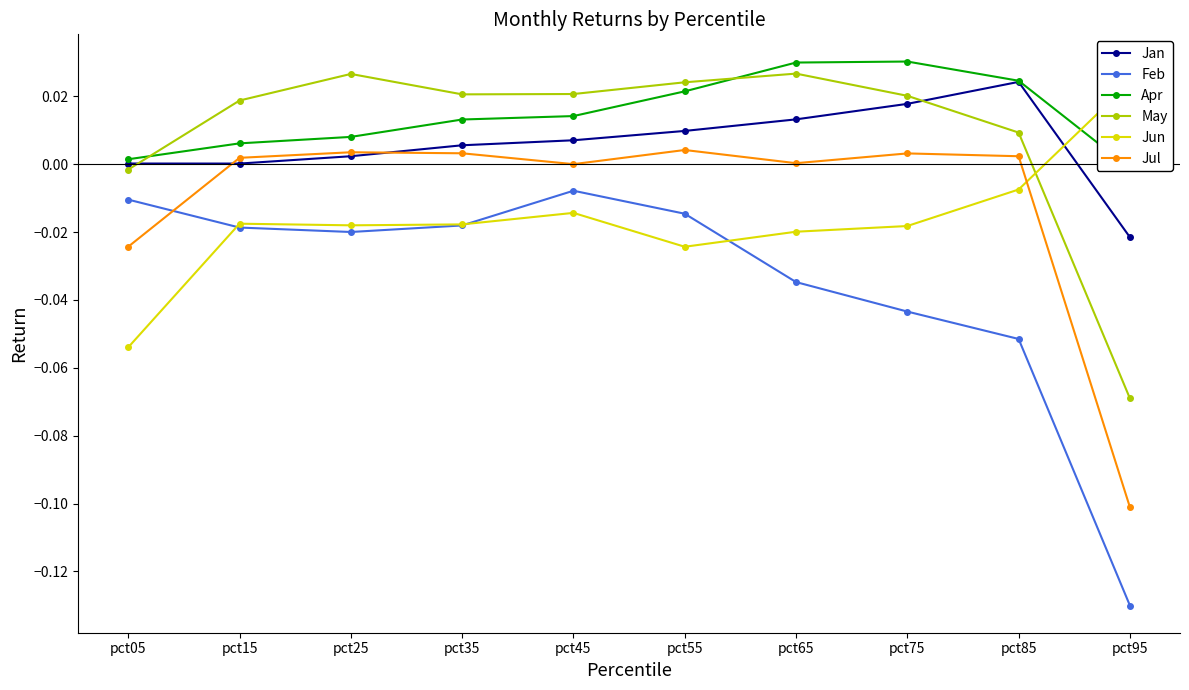

The value of Jan at pct55 is 0.0. True or false?

True